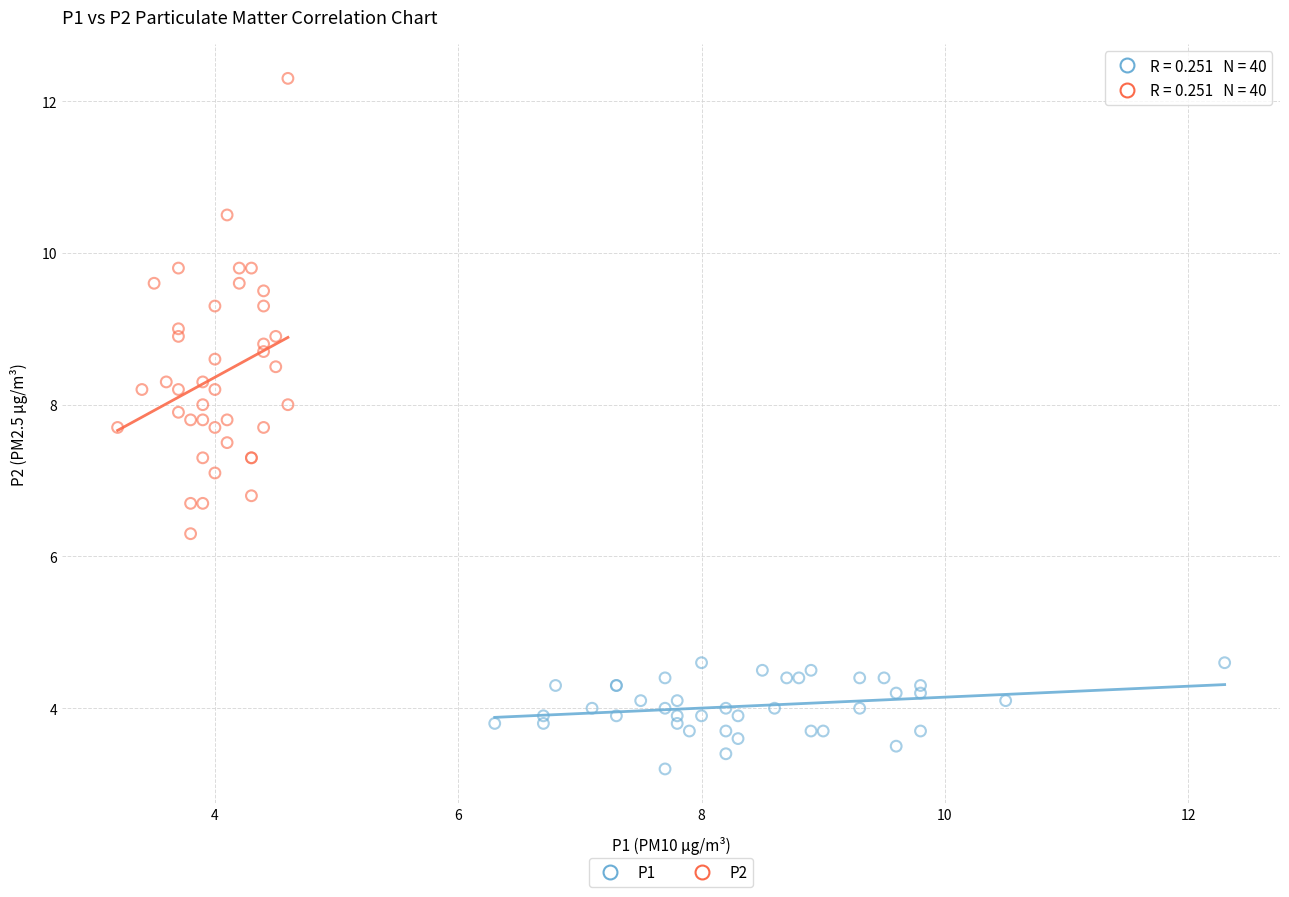

Which series reaches the minimum Y coordinate?

P1